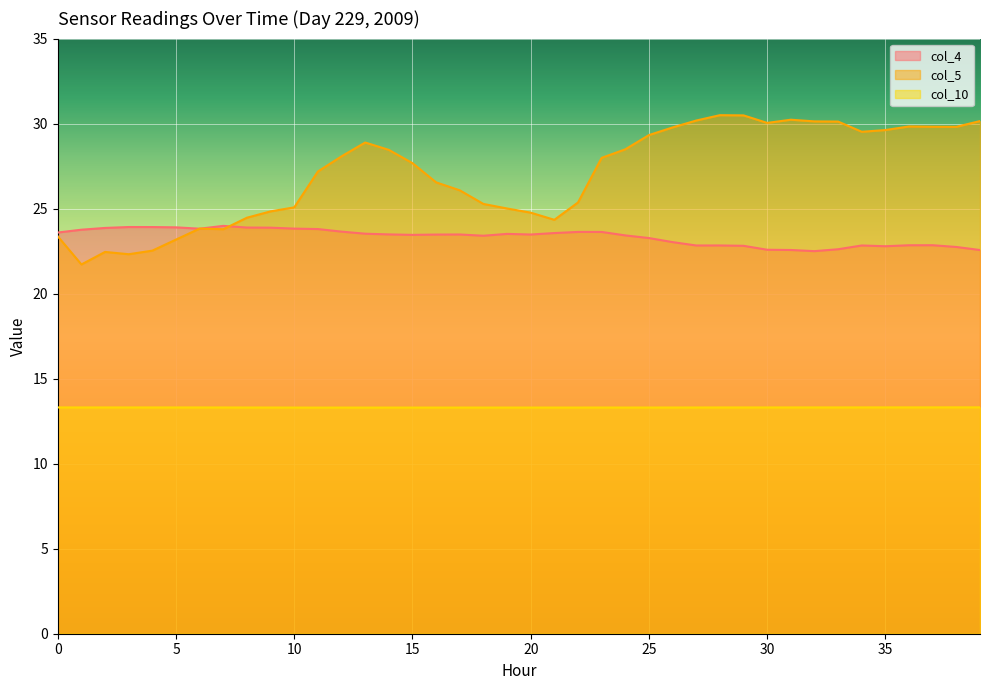

What are all the series names shown in the legend?

col_4, col_5, col_10